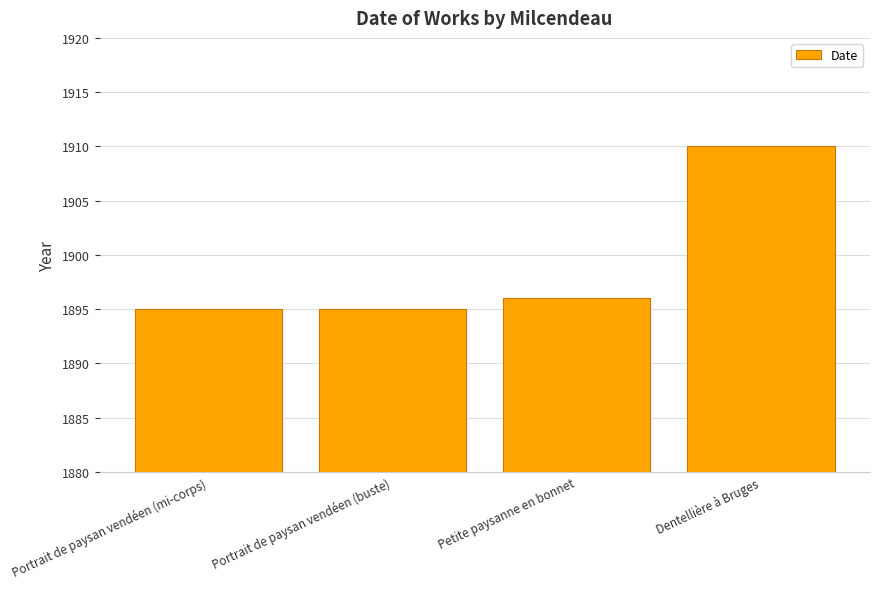

Are the bars grouped side by side (vs. stacked)?

No